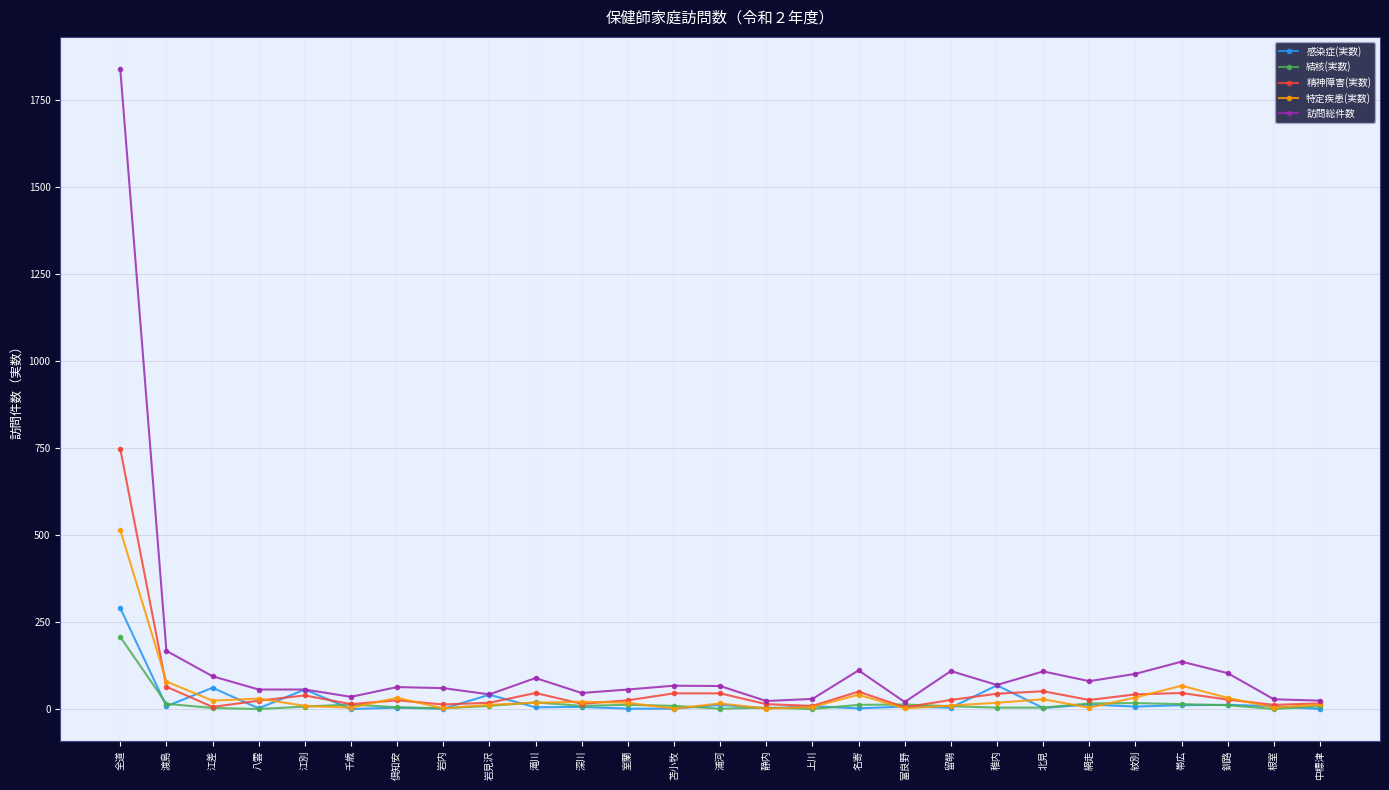

True or false: 特定疾患(実数) has more than 2 points higher than both neighbors.

True